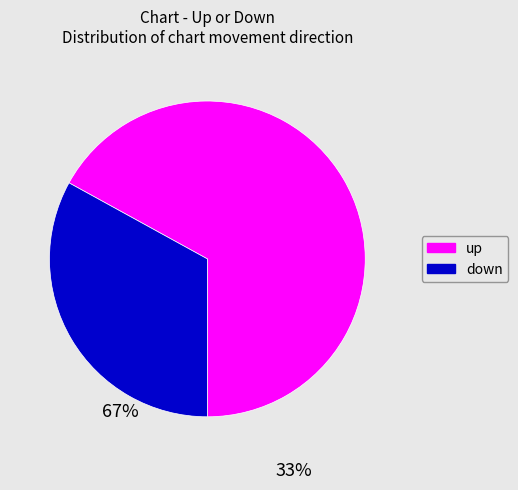

How many slices are in this pie chart?

2